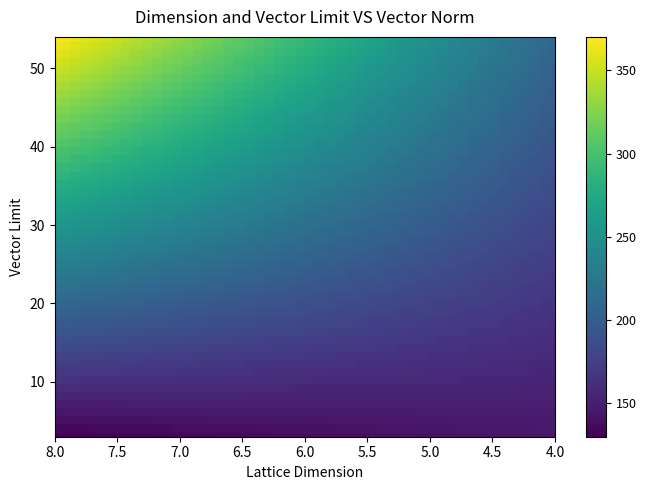

The value of 4 at 3 is 145. True or false?

True